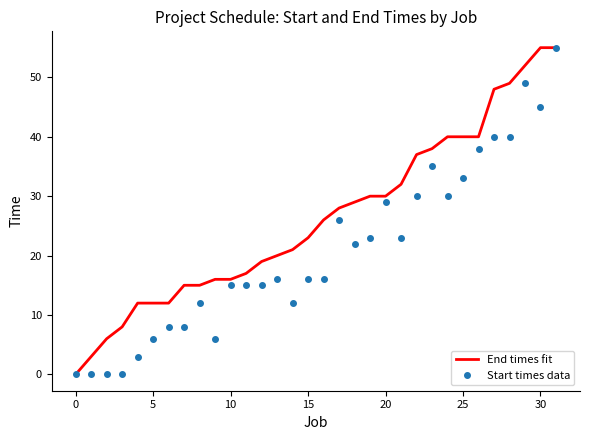

Which series has the largest total across all categories?

End times fit